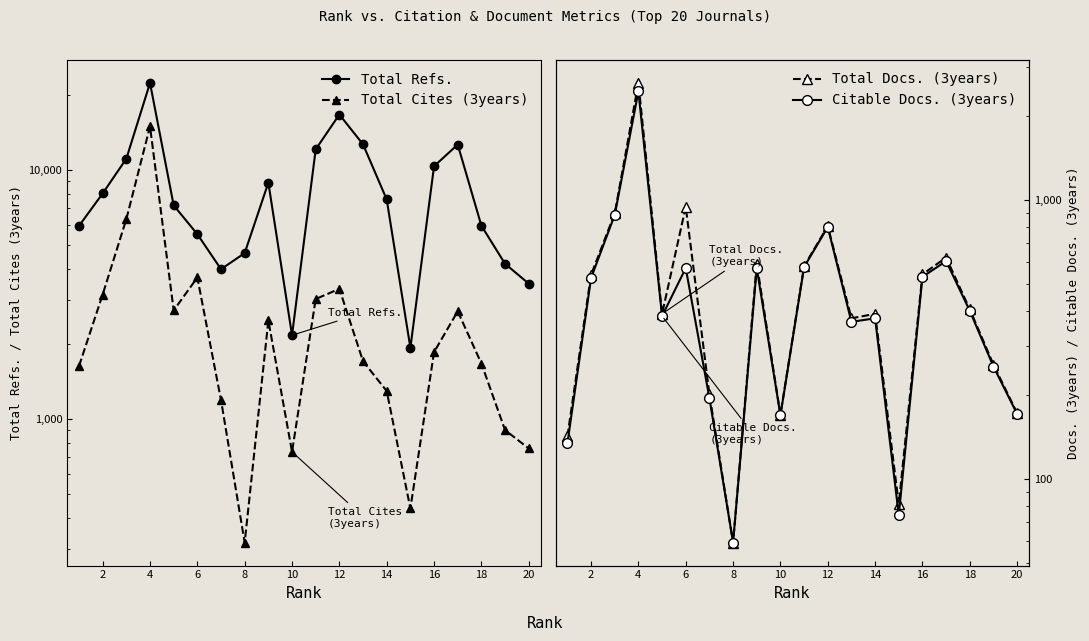

True or false: Total Cites (3years) has more than 2 points higher than both neighbors.

True